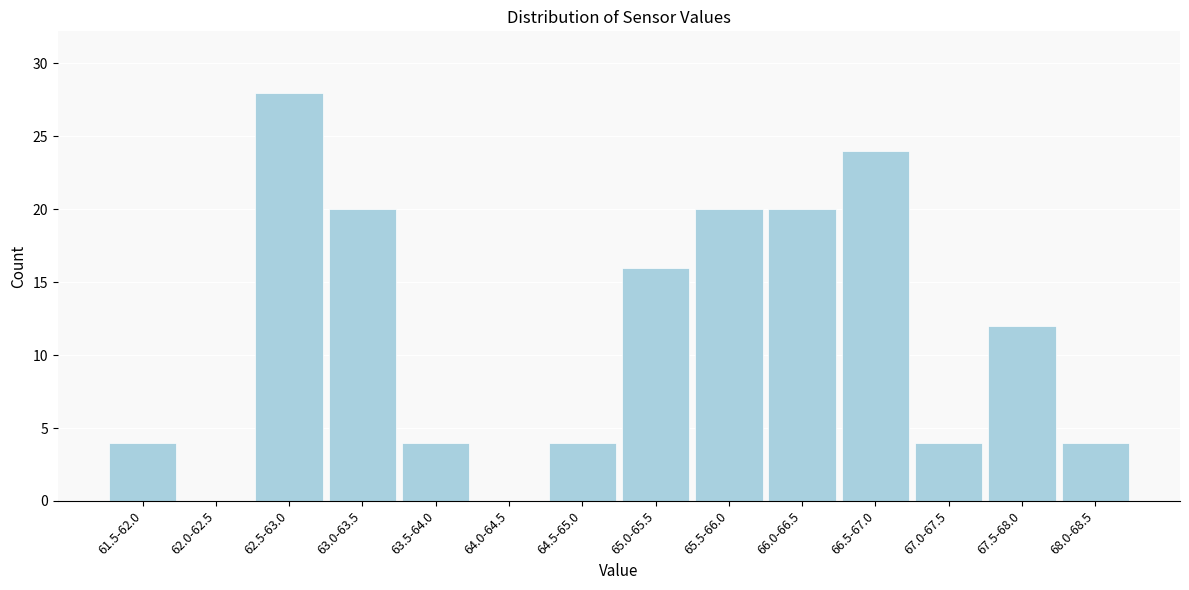

Reading left to right, transcribe all the data shown in this chart.

61.5-62.0=4	62.0-62.5=0	62.5-63.0=28	63.0-63.5=20	63.5-64.0=4	64.0-64.5=0	64.5-65.0=4	65.0-65.5=16	65.5-66.0=20	66.0-66.5=20	66.5-67.0=24	67.0-67.5=4	67.5-68.0=12	68.0-68.5=4